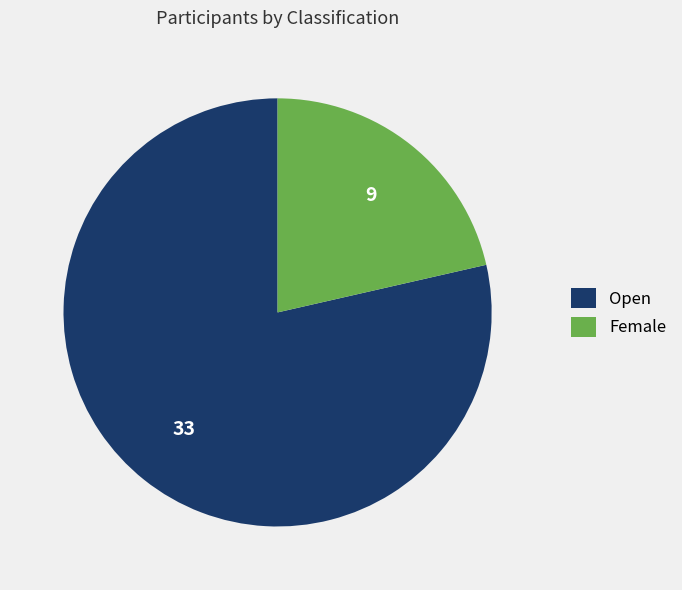

Does Open account for over 50% of the chart?

Yes